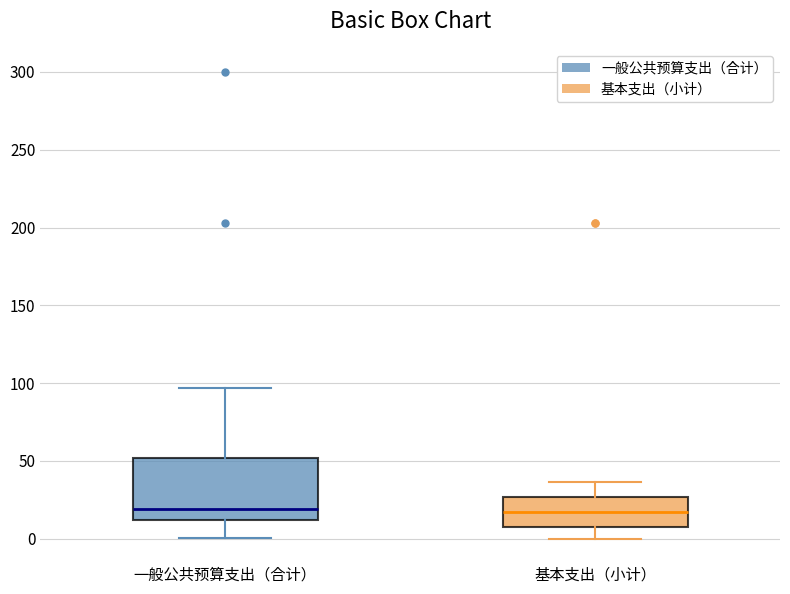

Reading left to right, transcribe this box plot: for each box, give where its median line is, the range the box spans, and where its two whiskers end, as read against the y-axis. The values are not printed on the chart, so give them approximately, as read against the axis.

一般公共预算支出（合计）: median 20, box 10 to 50, whiskers 0 to 95
基本支出（小计）: median 15, box 10 to 25, whiskers 0 to 35